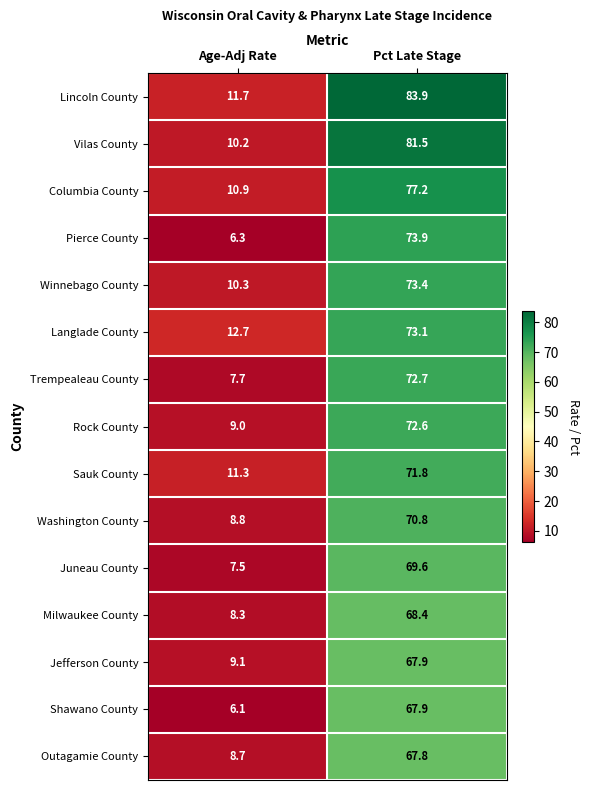

What is the difference between the maximum and minimum values in the Shawano County series?

61.8